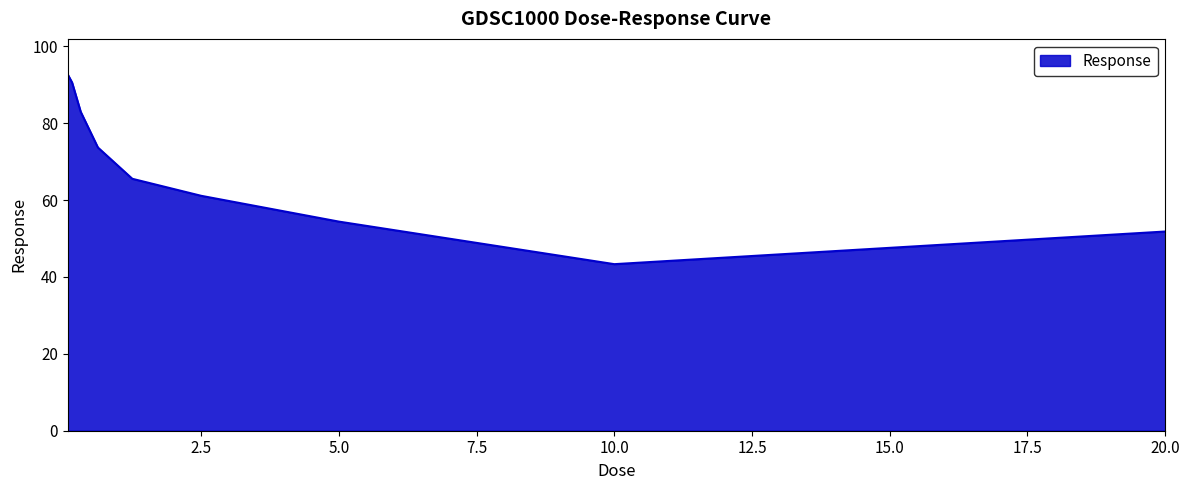

What is the maximum value shown in the chart?

92.7